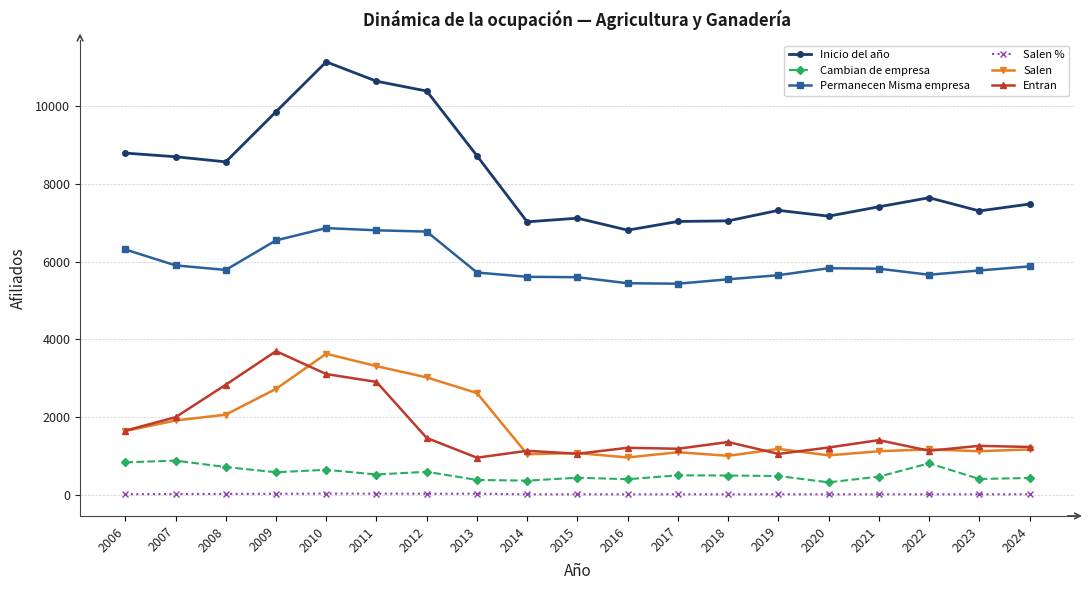

The value of Inicio del año at 2014 is 11500.5. True or false?

False